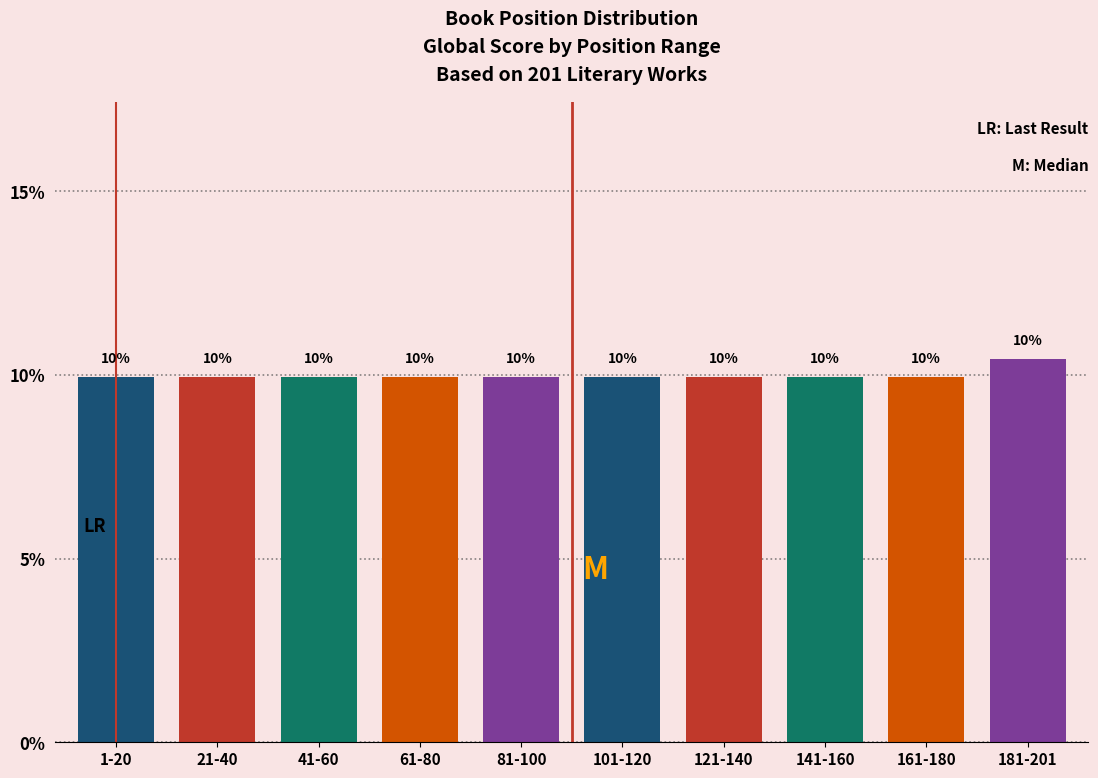

Does the chart contain any negative values?

No